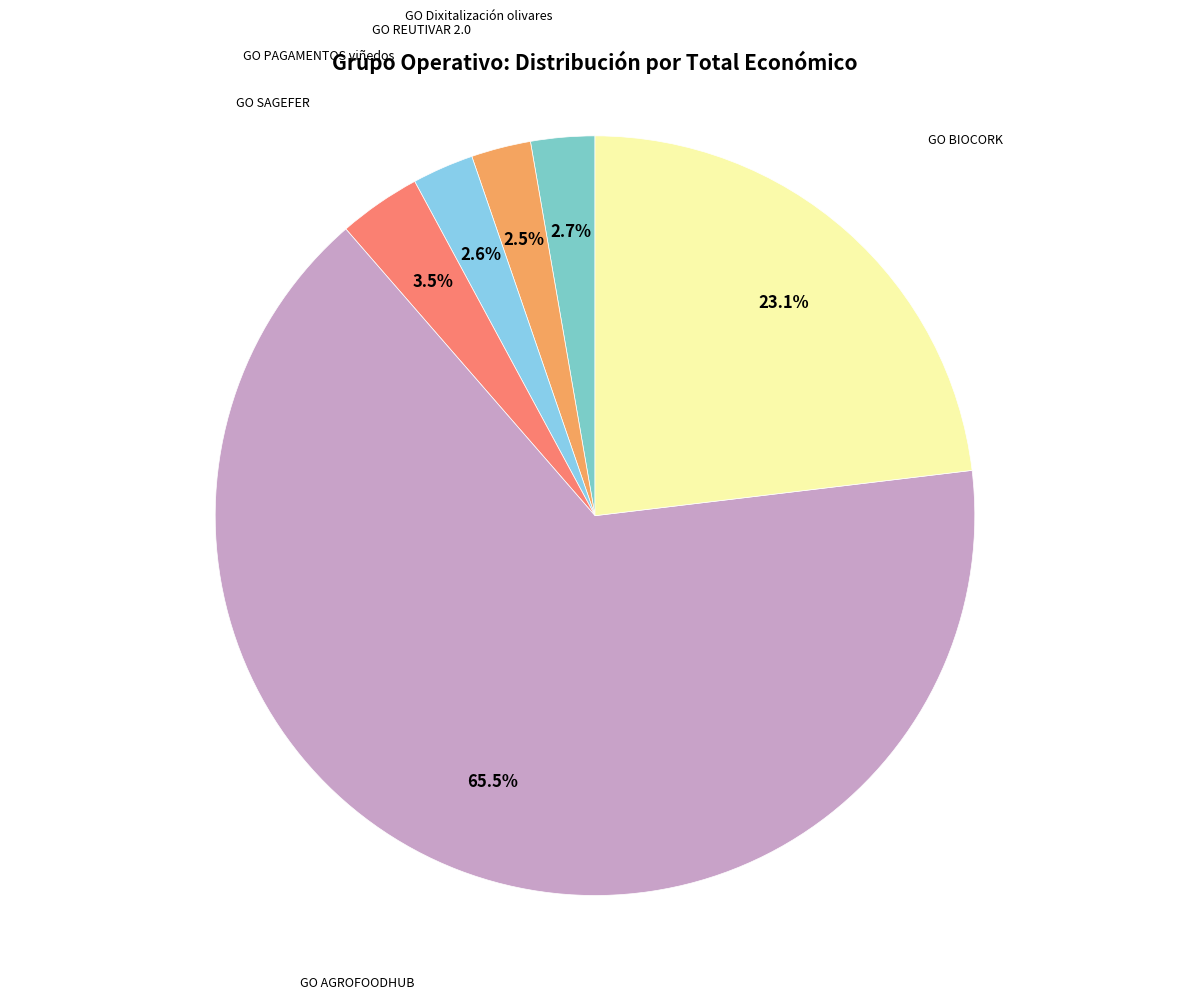

How many segments does this pie chart have?

6